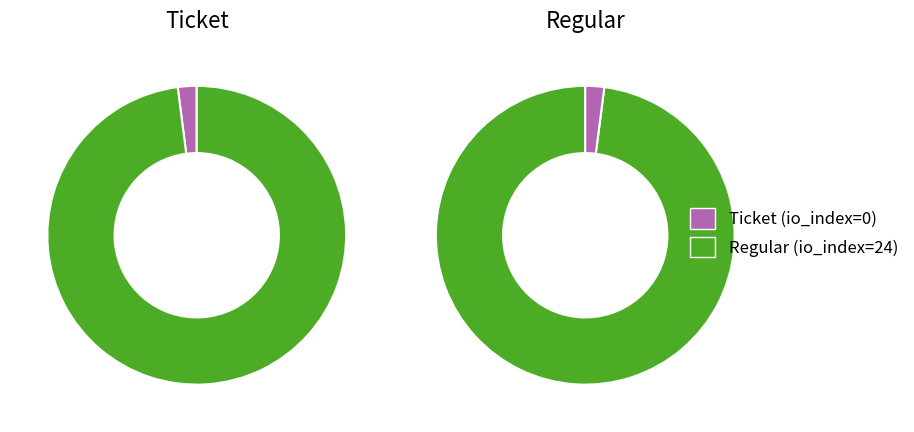

Between Ticket and Regular, which is larger?

Regular